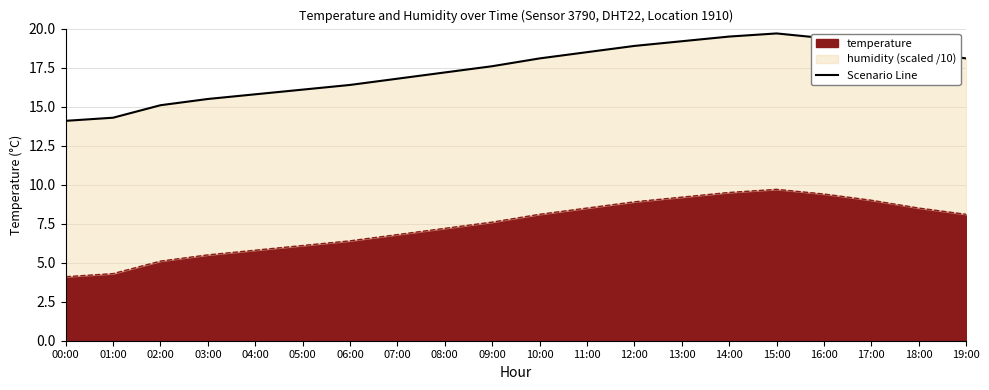

Approximately how many times larger is the value at 13:00 compared to 16:00?

1.0